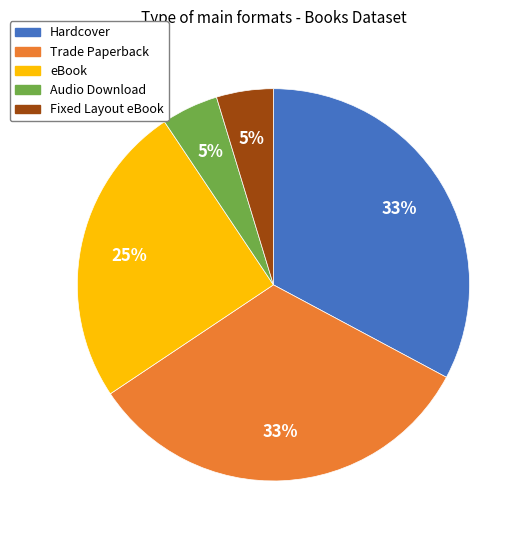

Between Audio Download and Trade Paperback, which is larger?

Trade Paperback